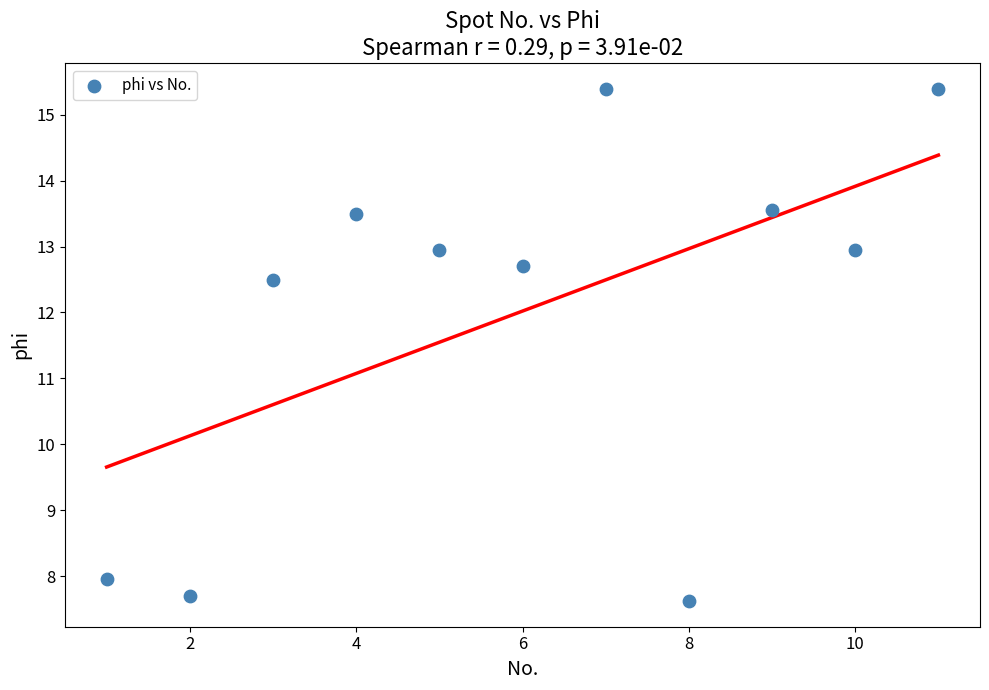

What is the average X value?

6.0